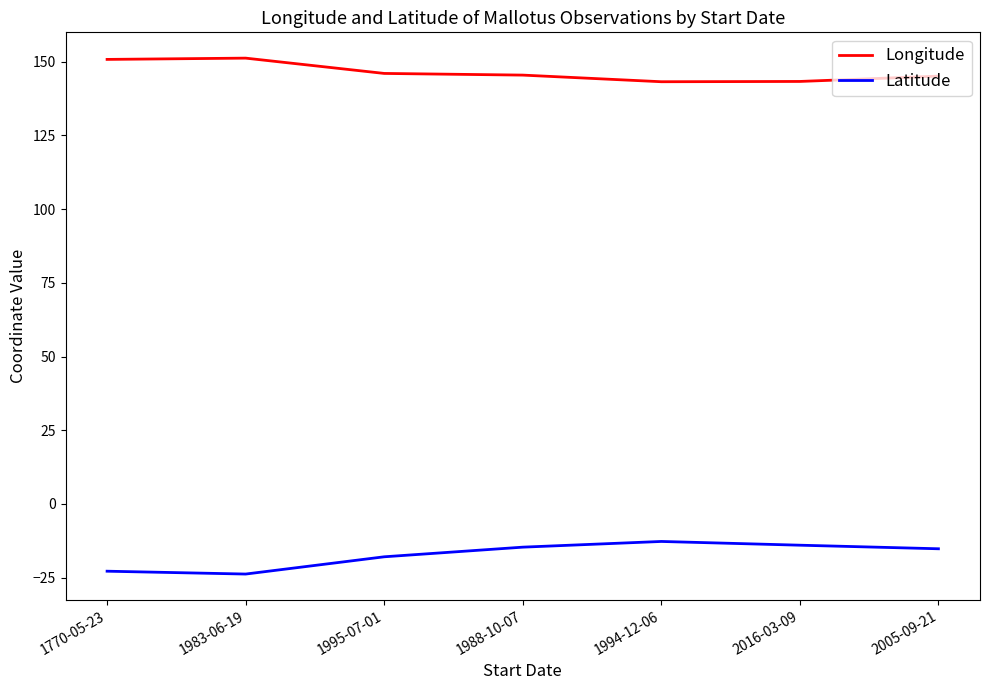

Rank the series by their maximum value, from highest to lowest.

Longitude, Latitude